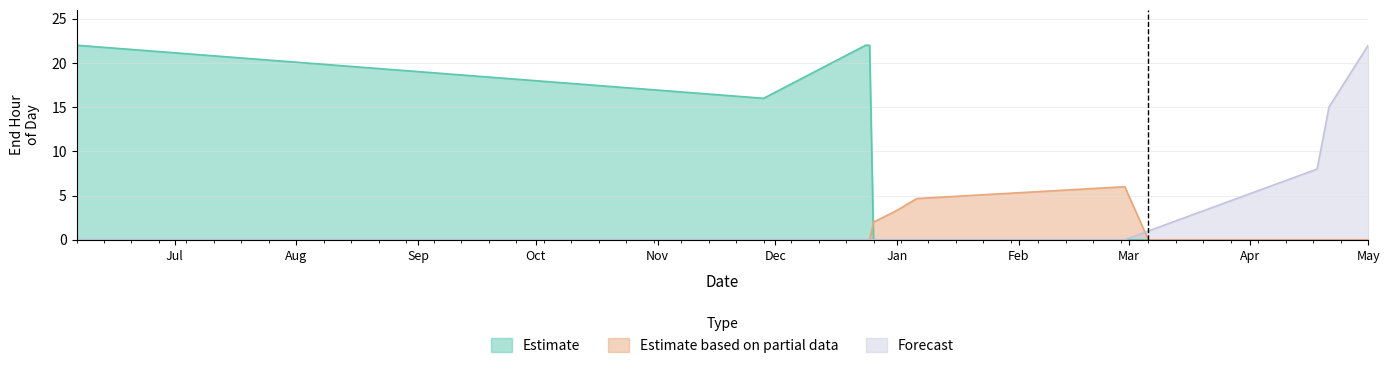

The value of Estimate based on partial data at 2025-04-21 is 0. True or false?

True